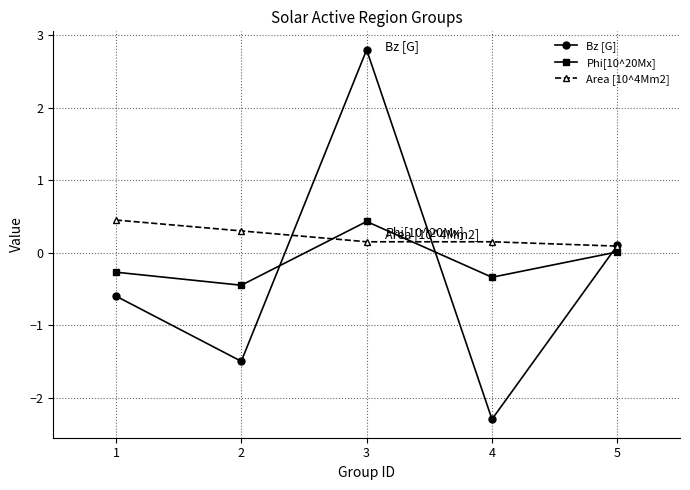

Where is the first local maximum for Phi[10^20Mx]?

3